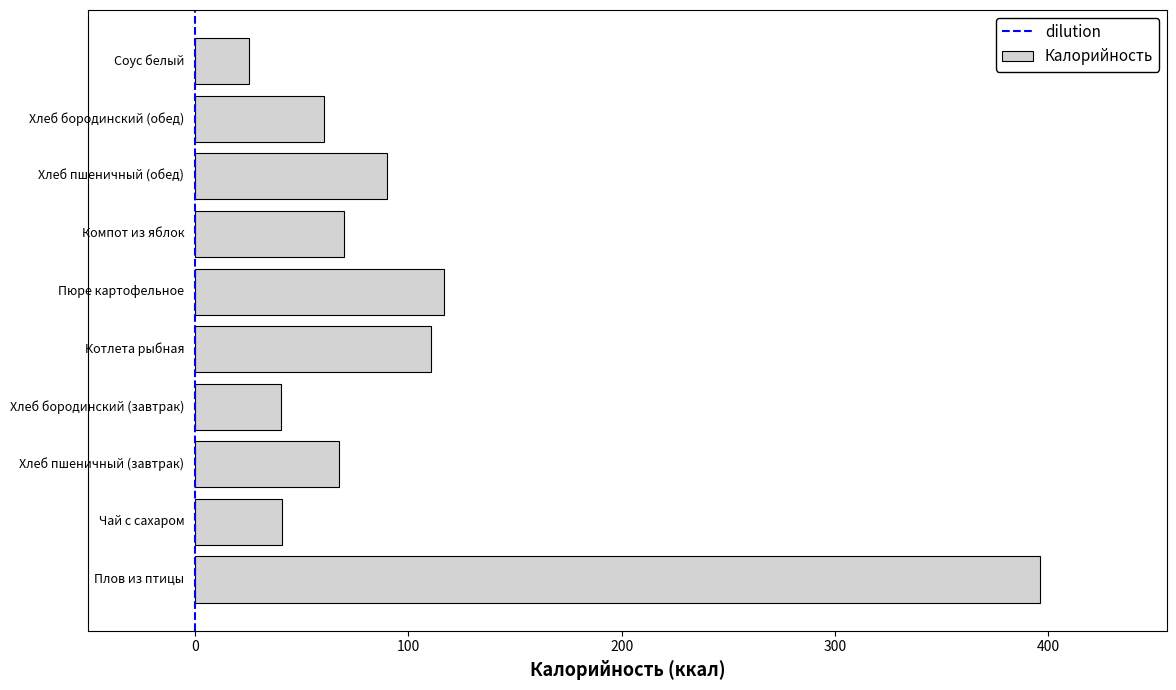

What is the smallest value displayed?

25.1